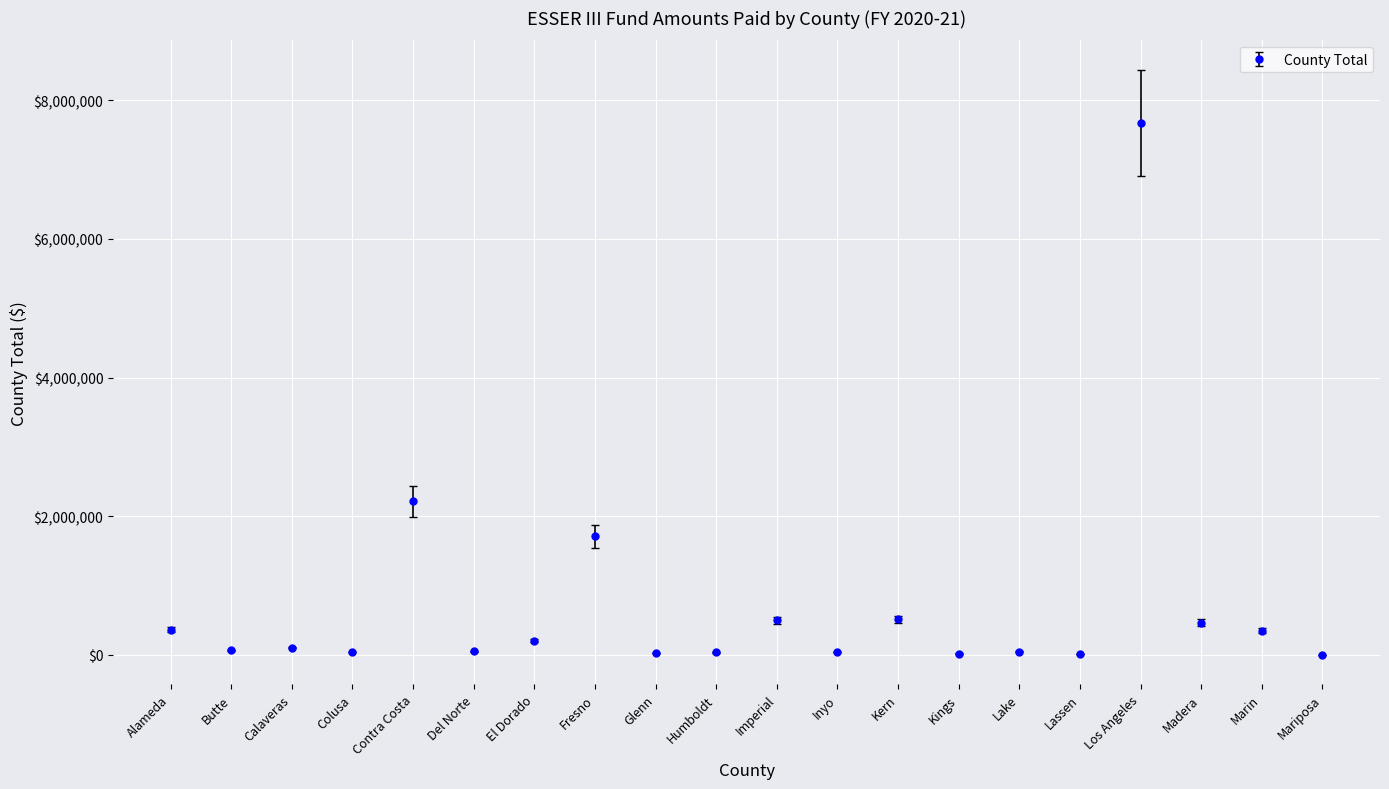

Is it true that the value at Fresno is 1709524?

True